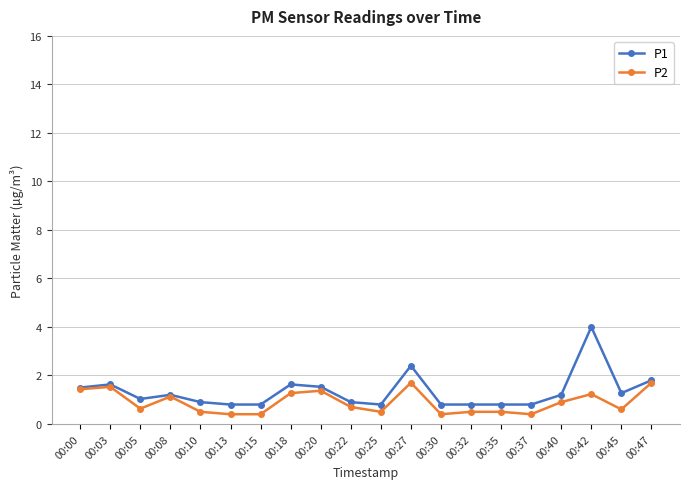

At which category is the sum across all series the highest?

00:42